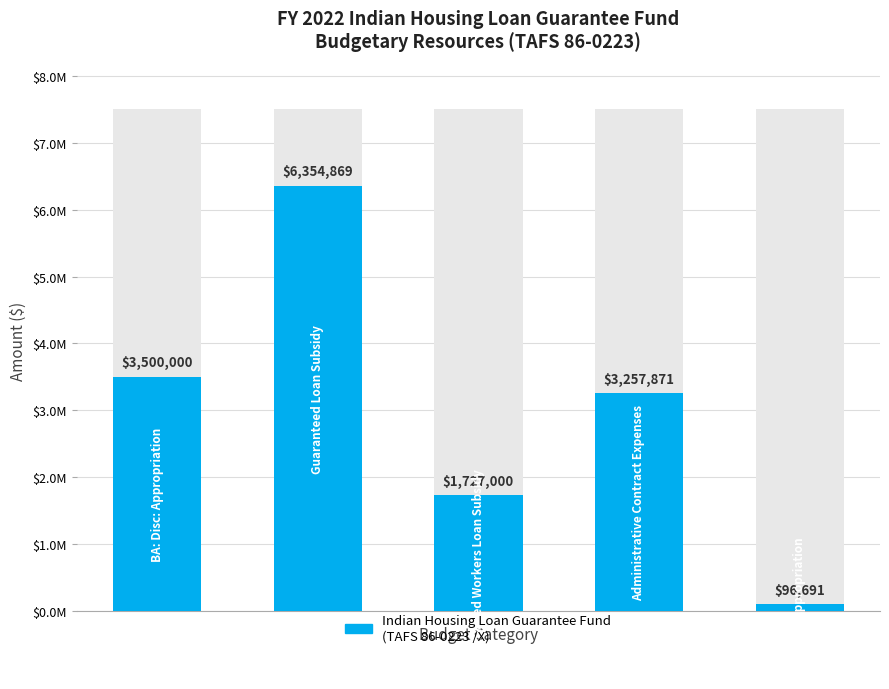

True or false: the data shows 3500000 at 0.

True